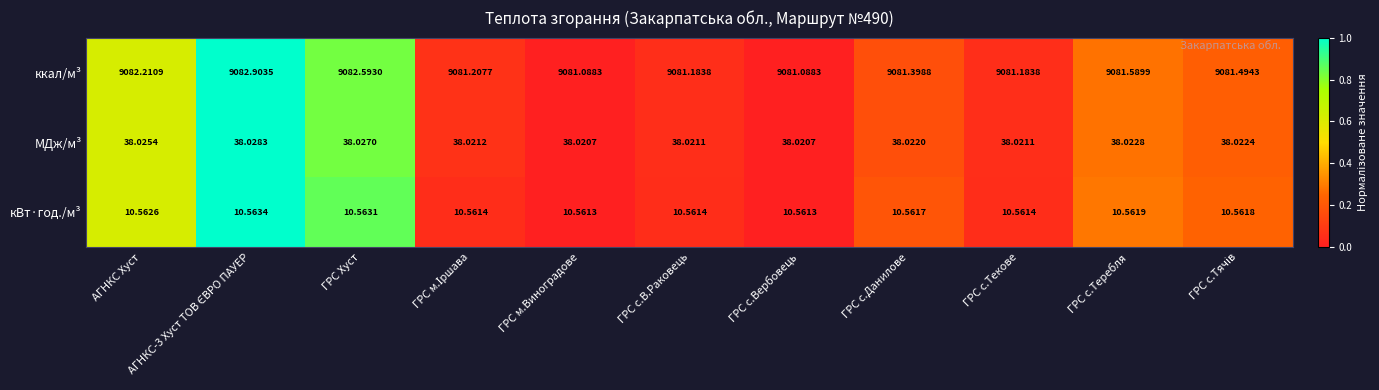

Which series has the largest range (max minus min)?

ккал/м³